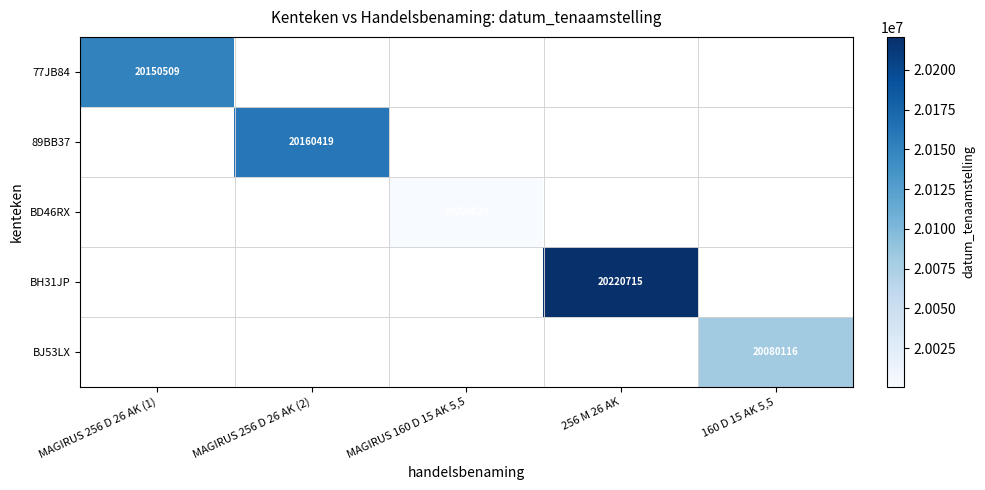

At how many categories does at least one series exceed 20041136?

4